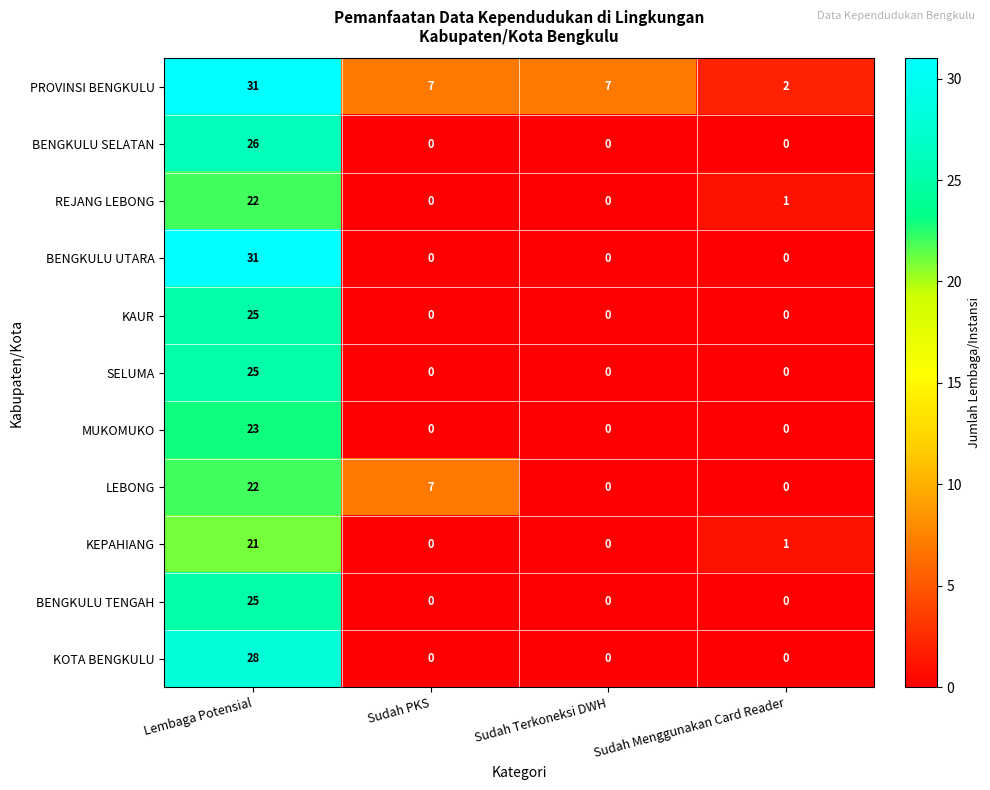

Count the BENGKULU TENGAH values in the range 0 to 25.

4